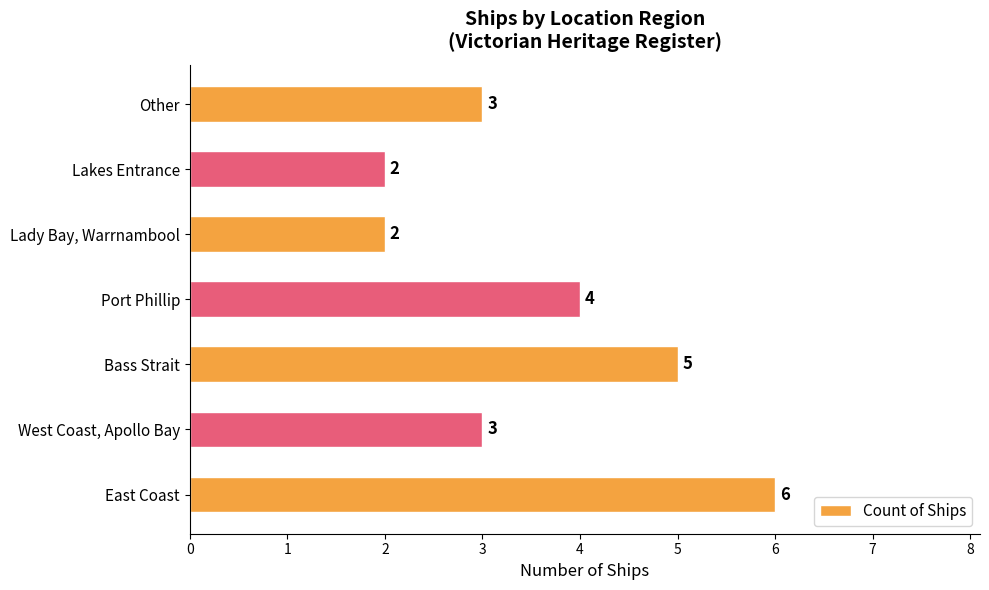

Where is the data nearest to the value 4?

Port Phillip